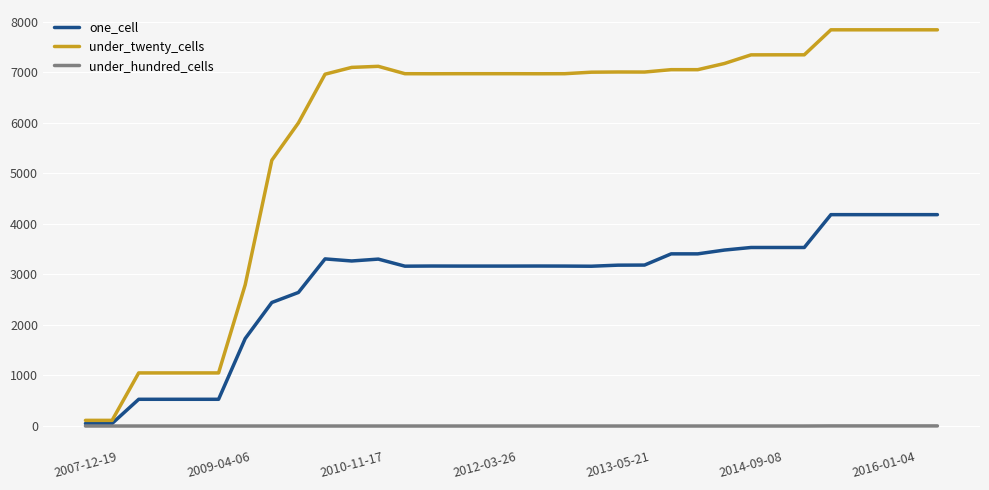

What is the maximum value shown in the chart?

7843